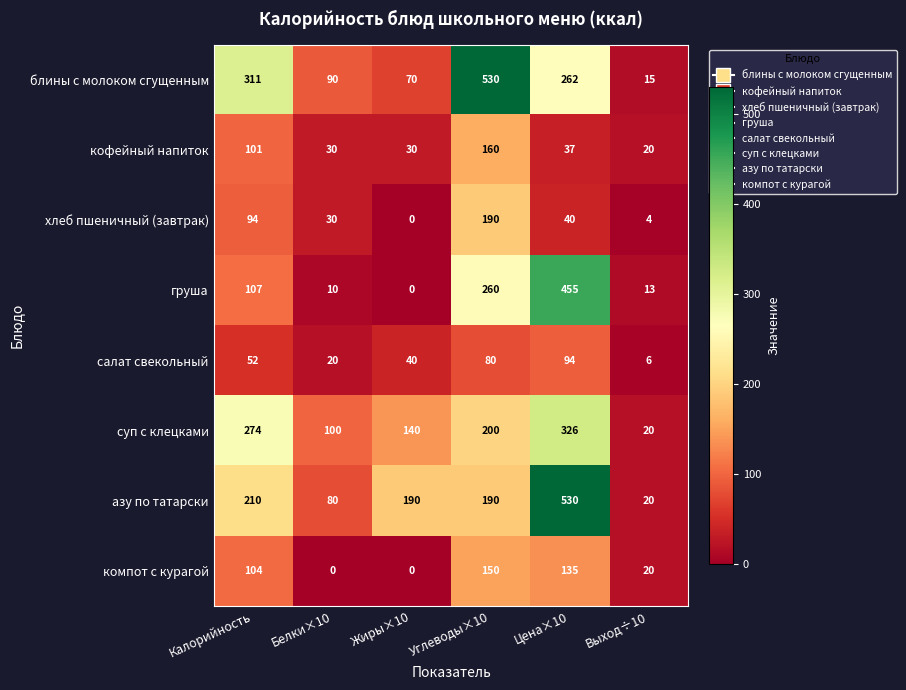

Is the value of азу по татарски at Жиры×10 greater than the value of кофейный напиток at Выход÷10?

Yes